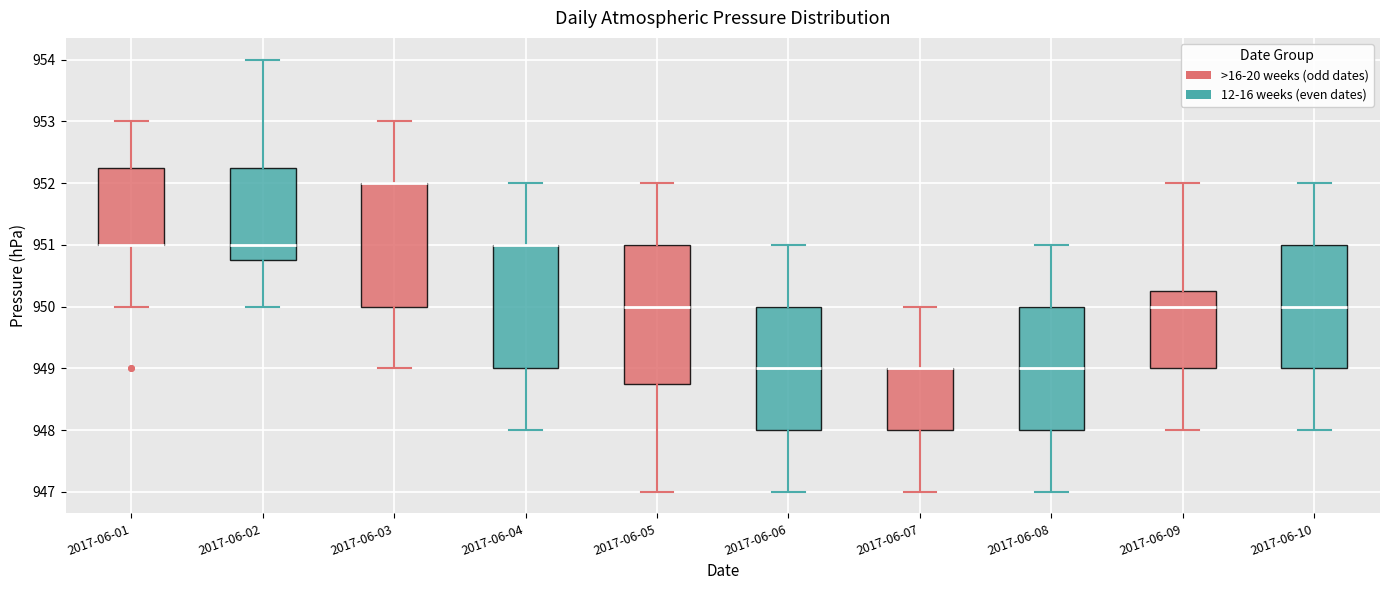

Reading left to right, transcribe this box plot: for each box, give where its median line is, the range the box spans, and where its two whiskers end, as read against the y-axis. The values are not printed on the chart, so give them approximately, as read against the axis.

2017-06-01: median 951.0 (drawn on the box's lower edge), box 951.0 to 952.3, whiskers 950.0 to 953.0
2017-06-02: median 951.0, box 950.8 to 952.3, whiskers 950.0 to 954.0
2017-06-03: median 952.0 (drawn on the box's upper edge), box 950.0 to 952.0, whiskers 949.0 to 953.0
2017-06-04: median 951.0 (drawn on the box's upper edge), box 949.0 to 951.0, whiskers 948.0 to 952.0
2017-06-05: median 950.0, box 948.8 to 951.0, whiskers 947.0 to 952.0
2017-06-06: median 949.0, box 948.0 to 950.0, whiskers 947.0 to 951.0
2017-06-07: median 949.0 (drawn on the box's upper edge), box 948.0 to 949.0, whiskers 947.0 to 950.0
2017-06-08: median 949.0, box 948.0 to 950.0, whiskers 947.0 to 951.0
2017-06-09: median 950.0, box 949.0 to 950.3, whiskers 948.0 to 952.0
2017-06-10: median 950.0, box 949.0 to 951.0, whiskers 948.0 to 952.0